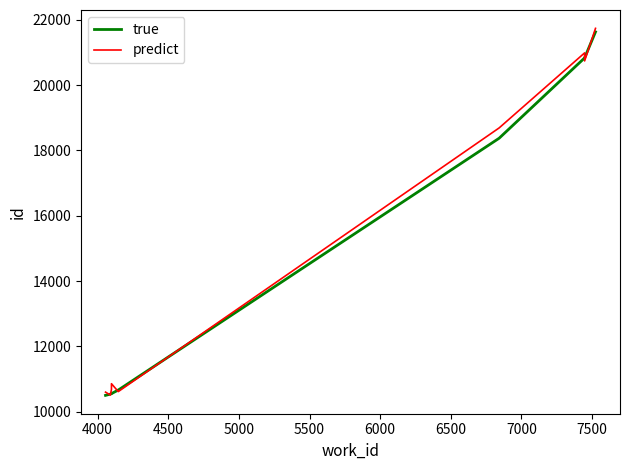

At 5000, list the series in order from largest to smallest.

predict, true